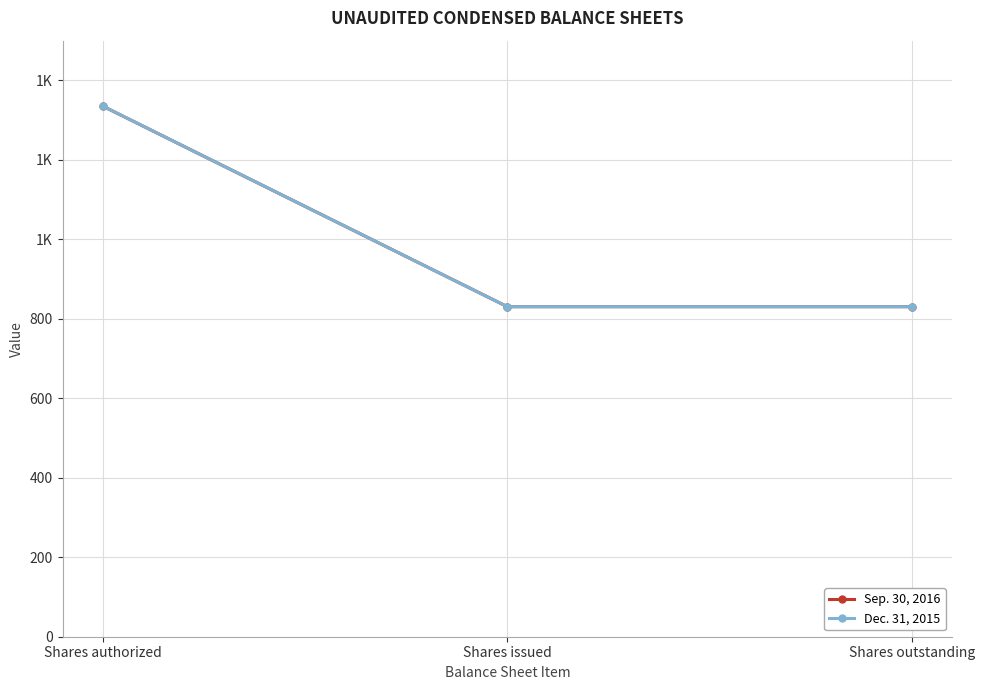

What is the total value across all series at Shares issued?

1661.1